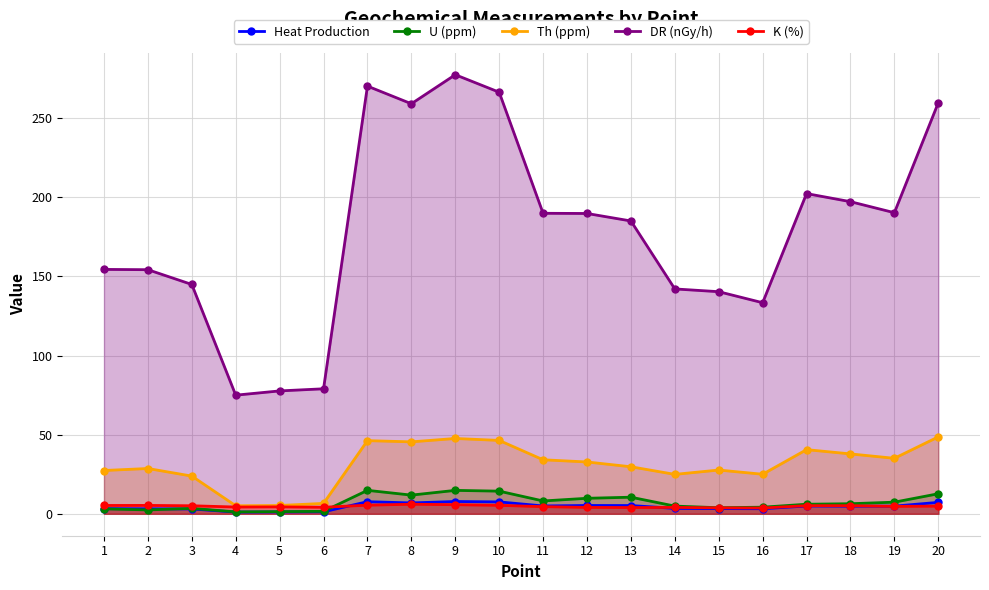

What are all the series names shown in the legend?

Heat Production, U (ppm), Th (ppm), DR (nGy/h), K (%)